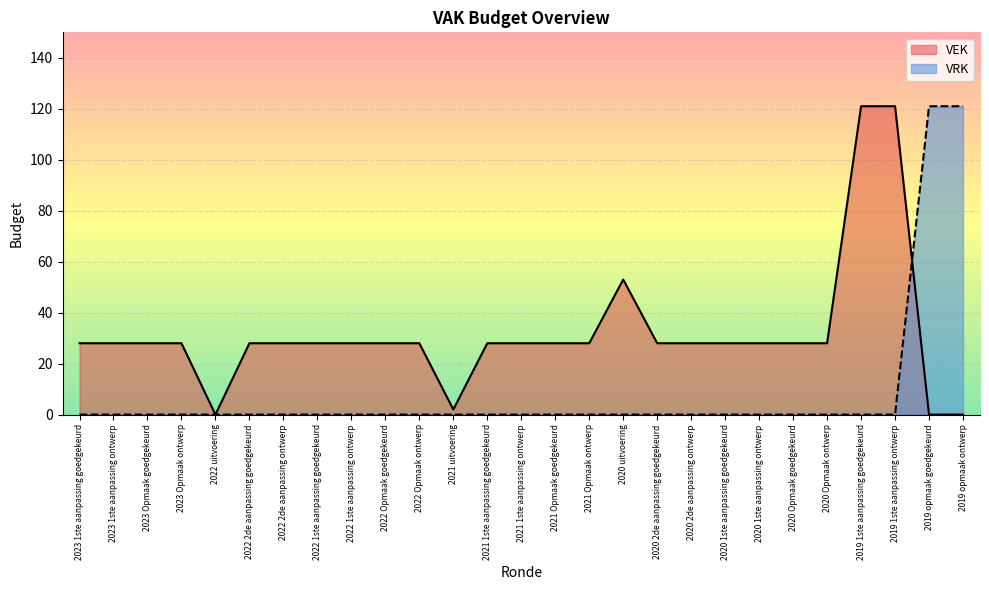

What value does the VEK series have at 2021 uitvoering?

2